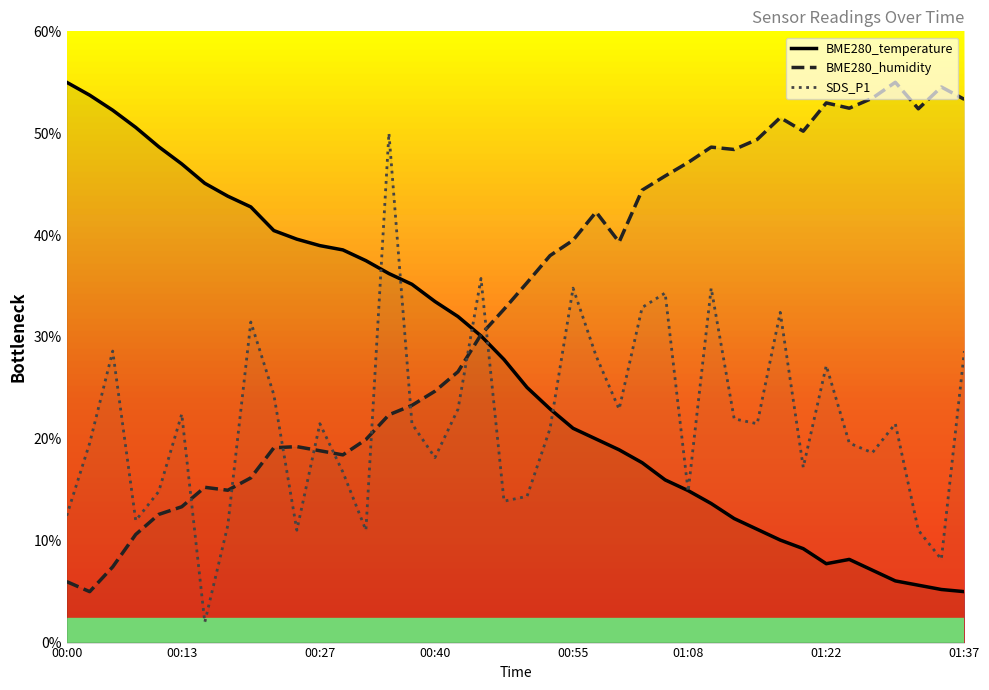

True or false: SDS_P1 and BME280_temperature cross at least once.

True